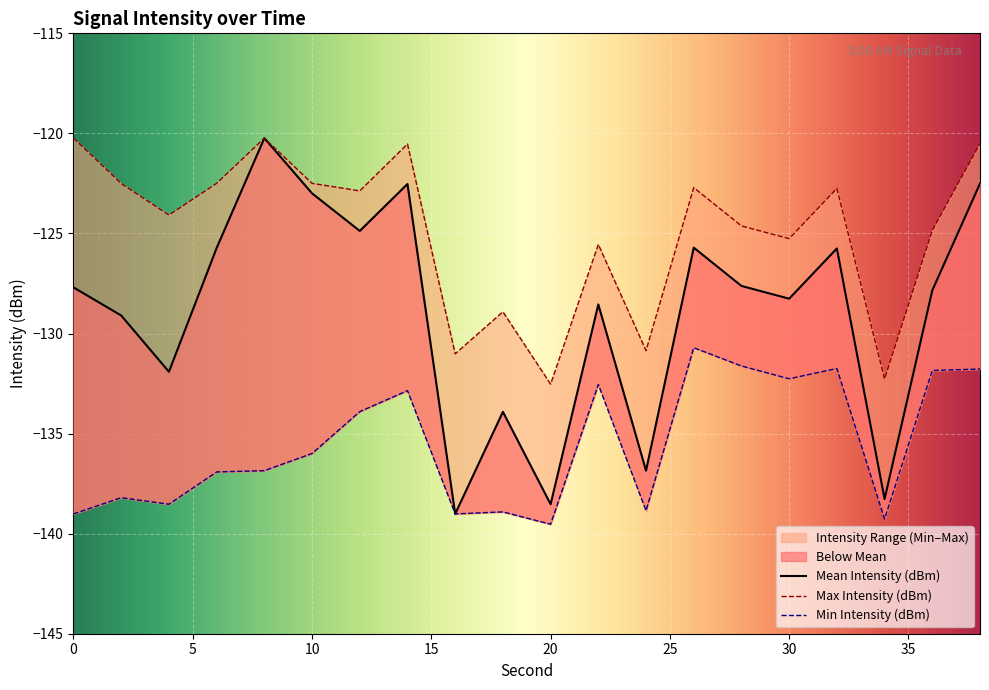

True or false: Min Intensity (dBm) and Max Intensity (dBm) intersect in this chart.

False